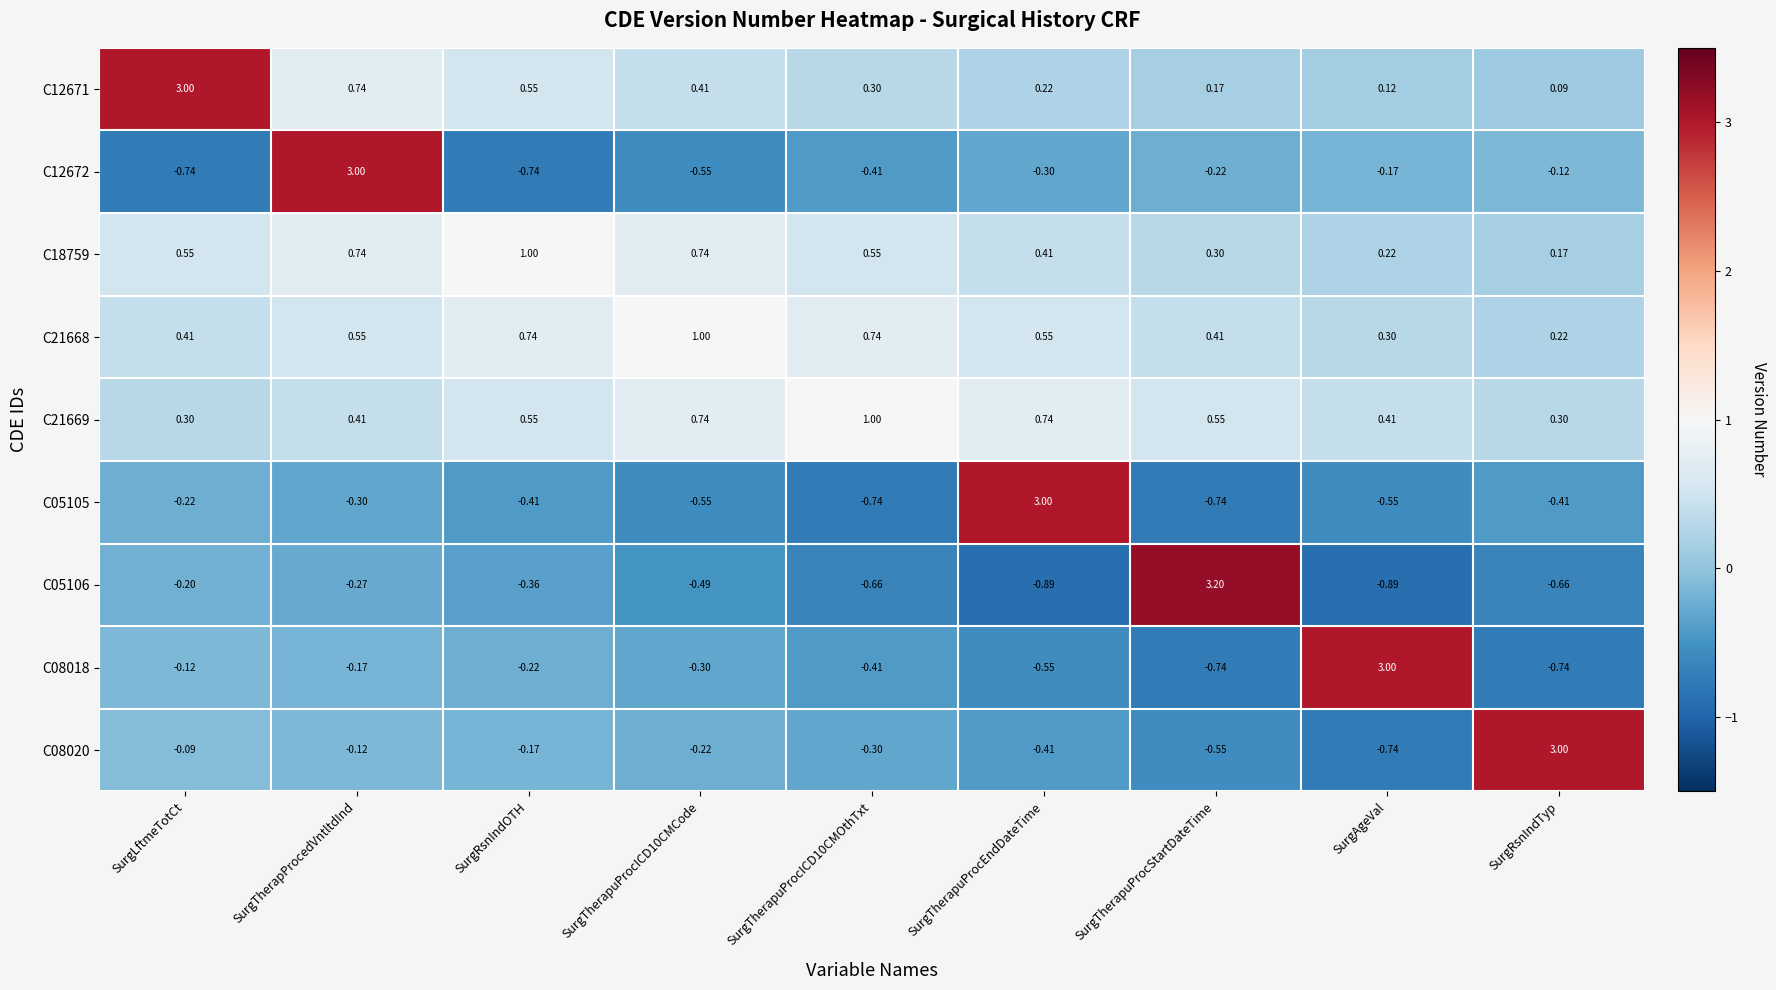

Between SurgTherapProcedVntltdInd and SurgTherapuProcICD10CMOthTxt, which series saw the biggest shift?

C12672